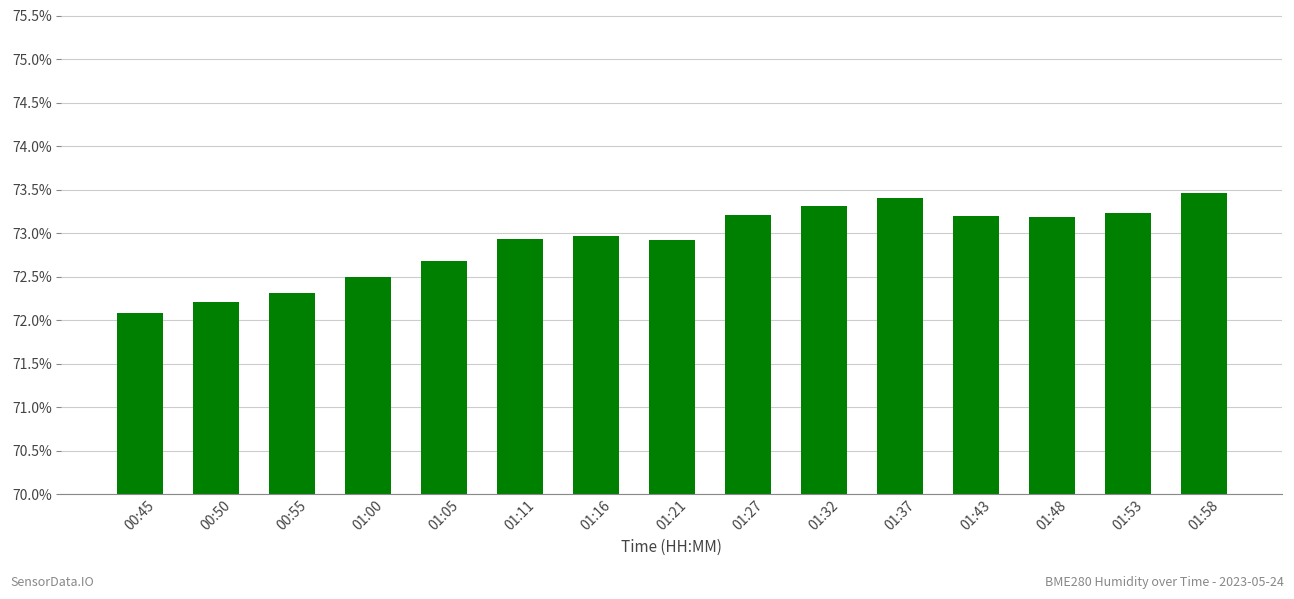

True or false: the data shows 97.5 at 01:32.

False